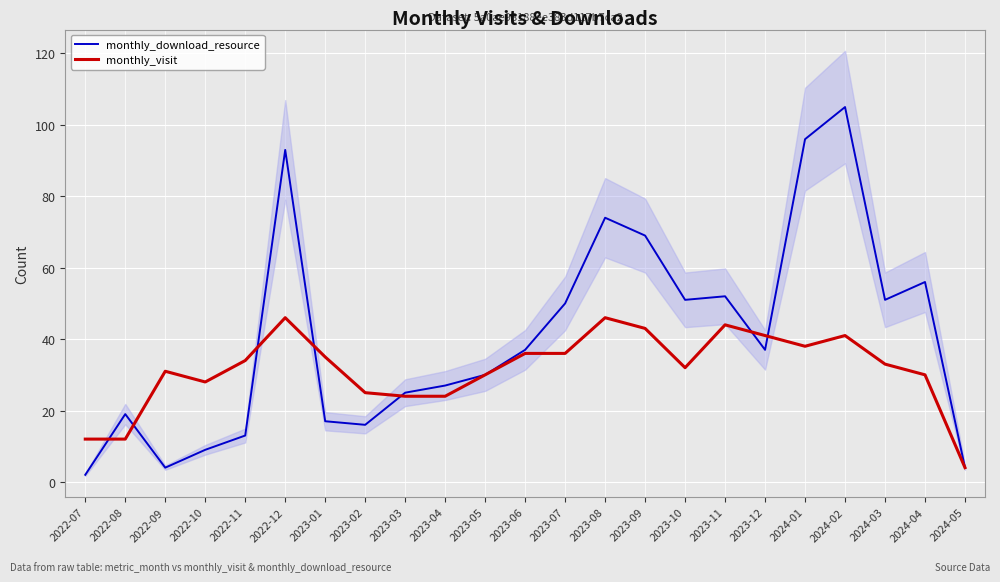

Reading left to right, transcribe all the data shown in this chart.

monthly_download_resource: 2022-07=2	2022-08=19	2022-09=4	2022-10=9	2022-11=13	2022-12=93	2023-01=17	2023-02=16	2023-03=25	2023-04=27	2023-05=30	2023-06=37	2023-07=50	2023-08=74	2023-09=69	2023-10=51	2023-11=52	2023-12=37	2024-01=96	2024-02=105	2024-03=51	2024-04=56	2024-05=4
monthly_visit: 2022-07=12	2022-08=12	2022-09=31	2022-10=28	2022-11=34	2022-12=46	2023-01=35	2023-02=25	2023-03=24	2023-04=24	2023-05=30	2023-06=36	2023-07=36	2023-08=46	2023-09=43	2023-10=32	2023-11=44	2023-12=41	2024-01=38	2024-02=41	2024-03=33	2024-04=30	2024-05=4